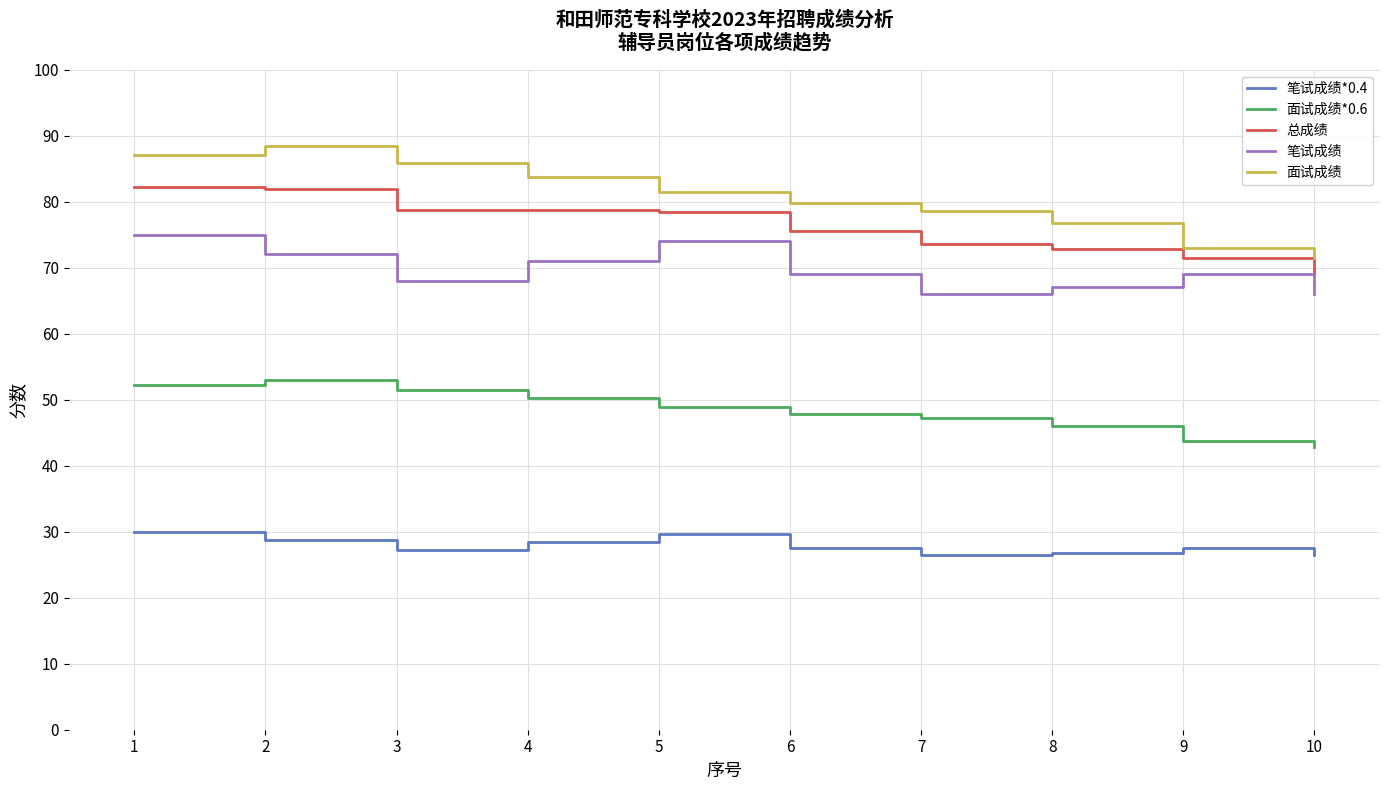

True or false: 笔试成绩*0.4 and 面试成绩*0.6 intersect in this chart.

False